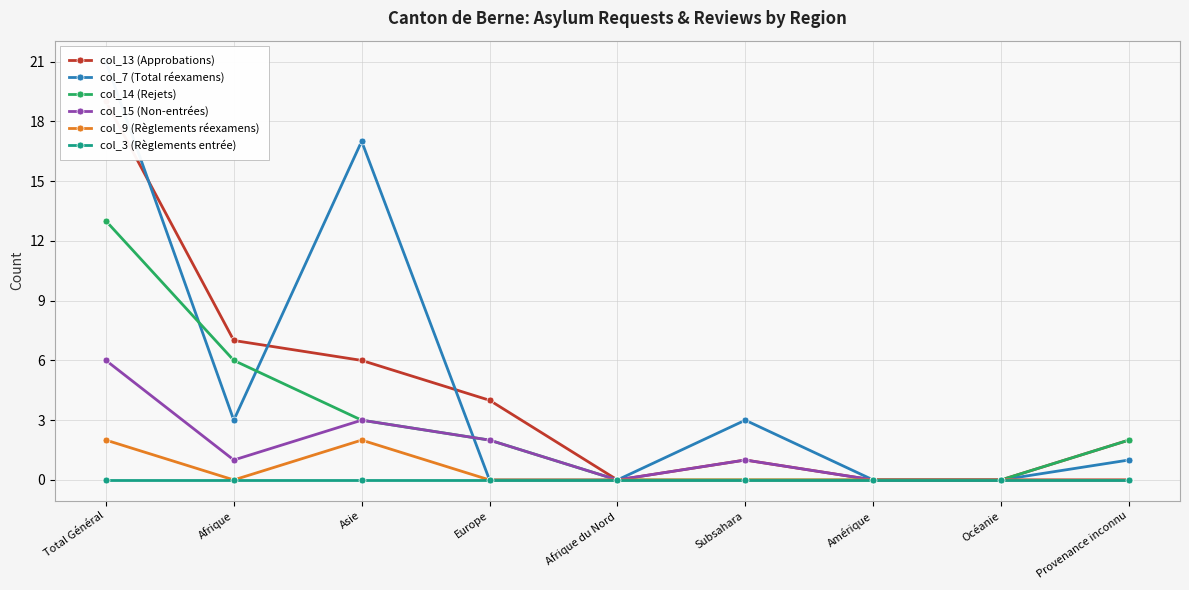

Which has a higher value, Total Général or Europe?

Total Général